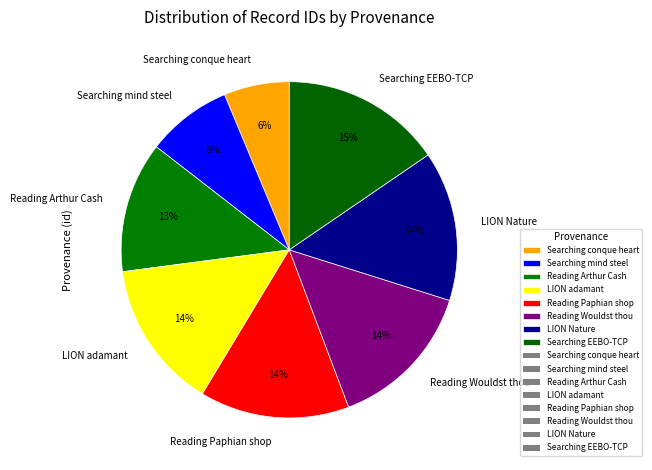

Count the number of slices in the pie.

8